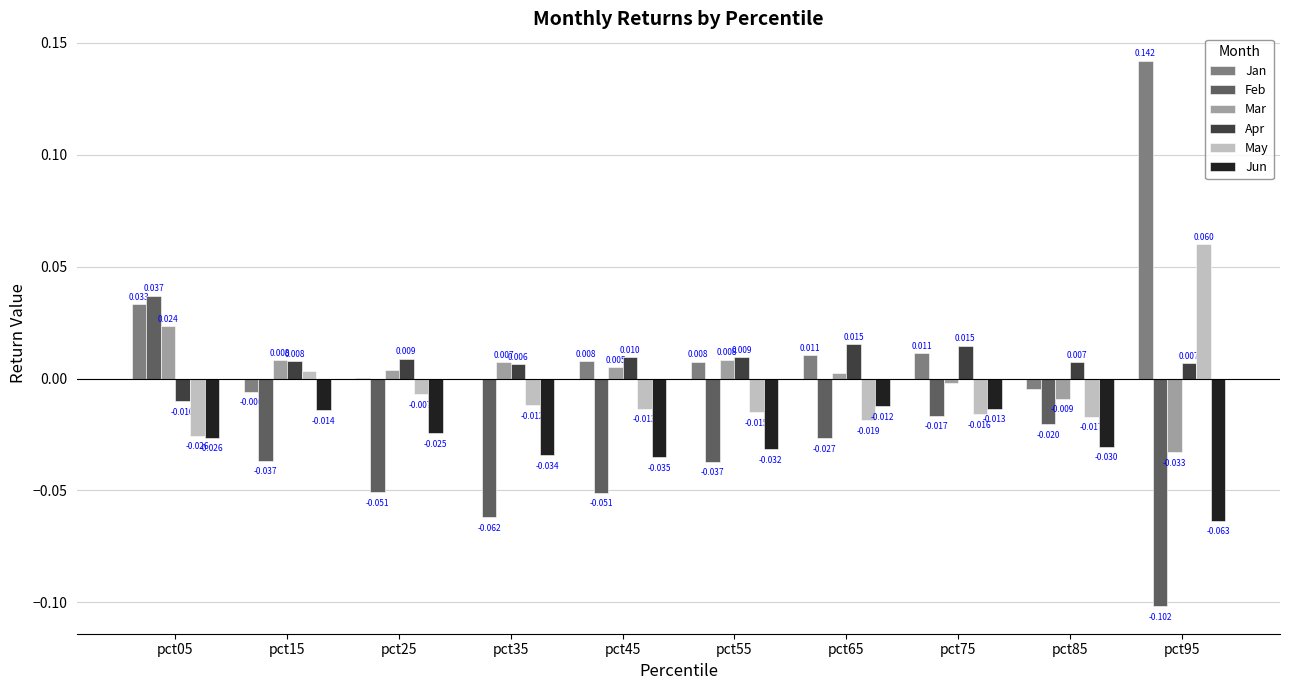

At which label does May first exceed 0?

pct15